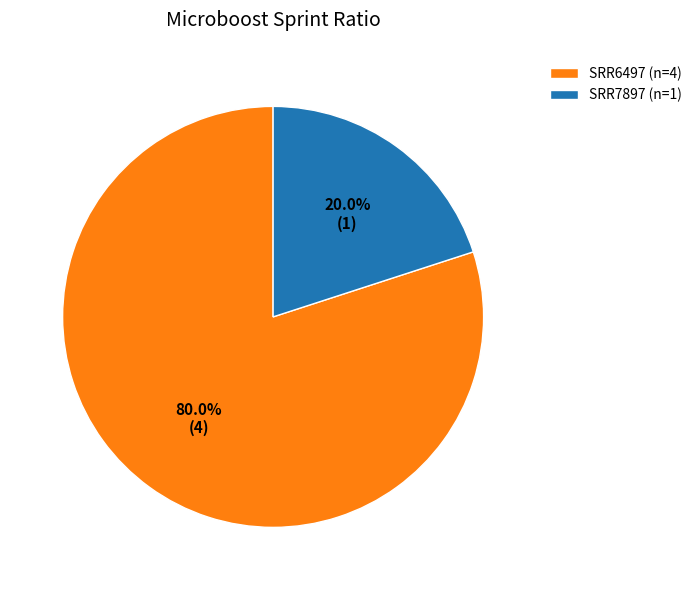

Is the sum of SRR7897 (n=1) and SRR6497 (n=4) greater than half?

Yes